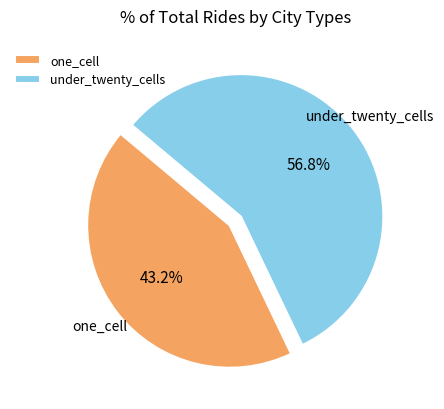

To the nearest percent, what portion does under_twenty_cells represent?

57%